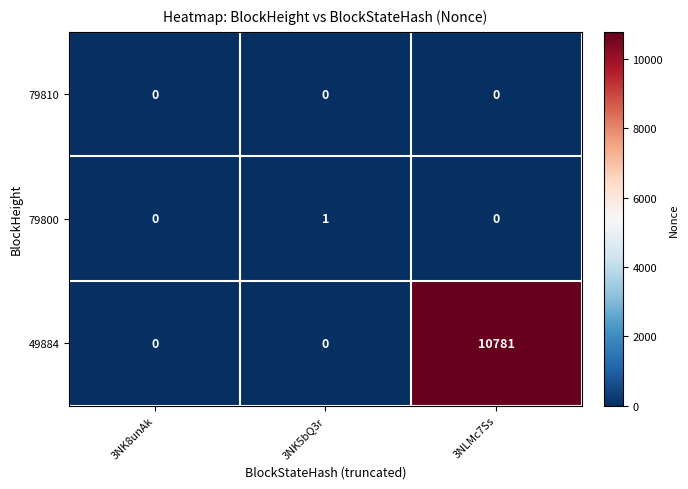

Rank the series by their maximum value, from highest to lowest.

49884, 79800, 79810